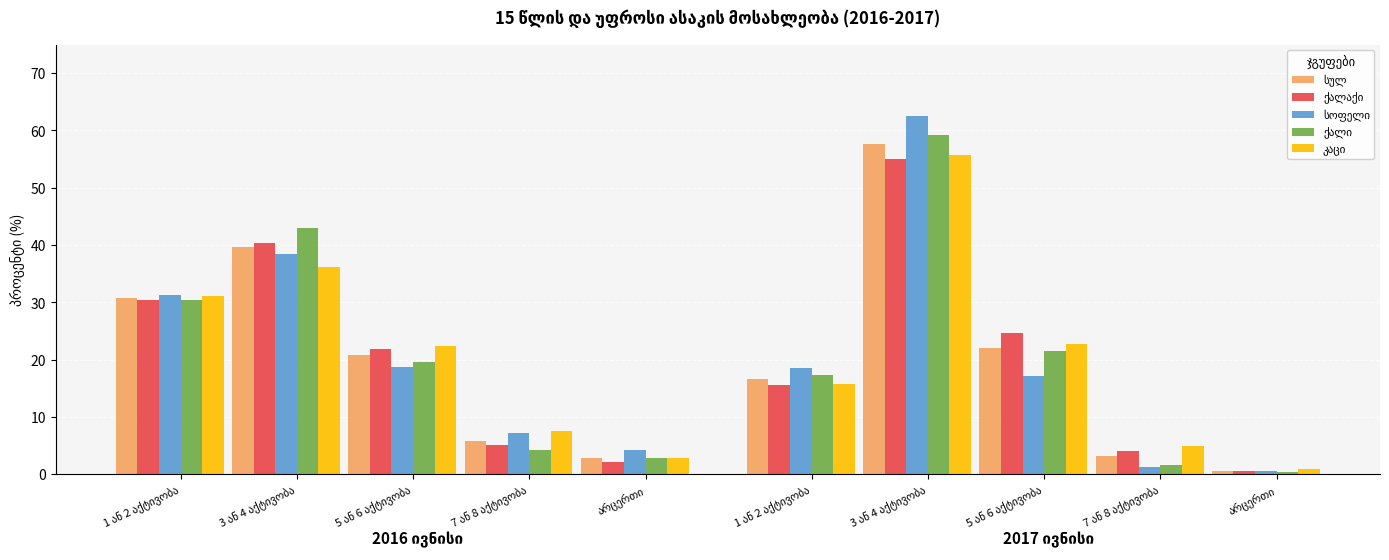

What is the sum of all ქალი values?

200.0